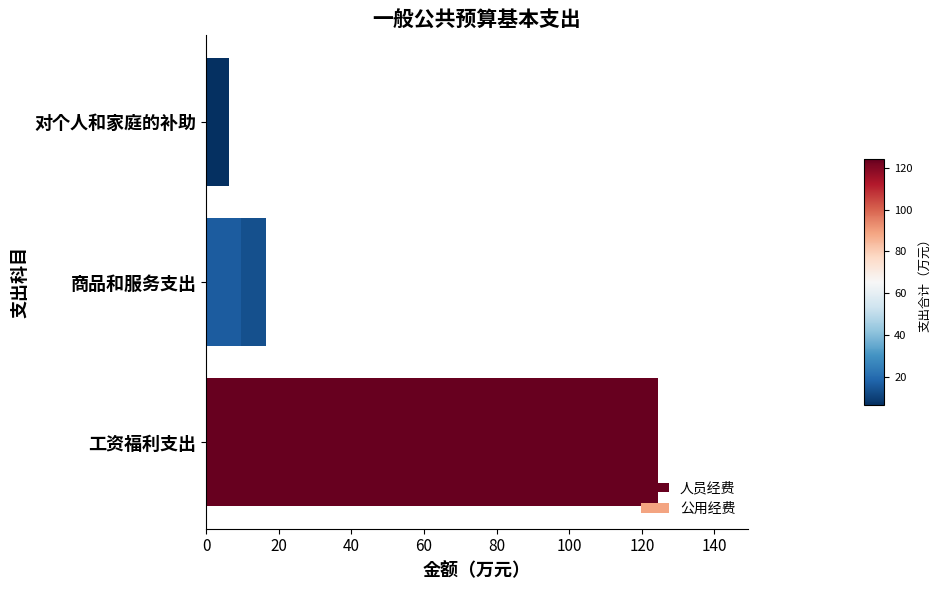

Rank the series by their average value, from lowest to highest.

公用经费, 人员经费